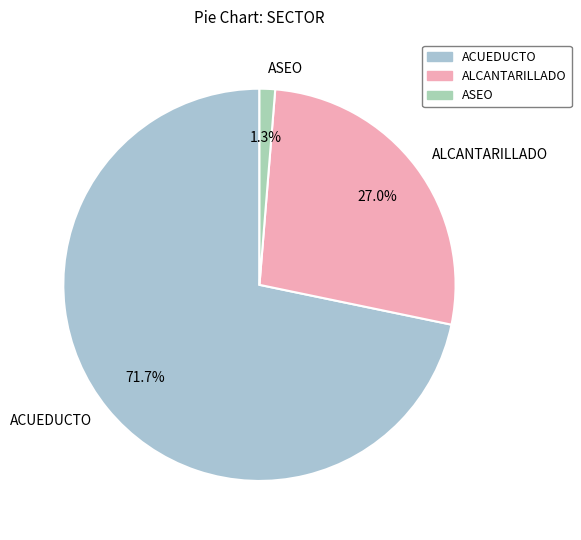

How many segments does this pie chart have?

3